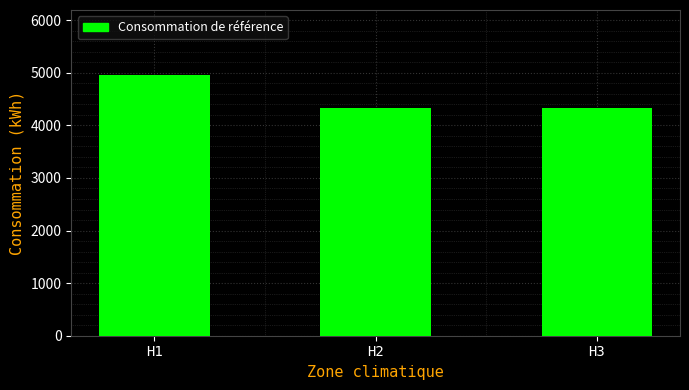

What is the sum of the values at H1 and H3?

9294.8